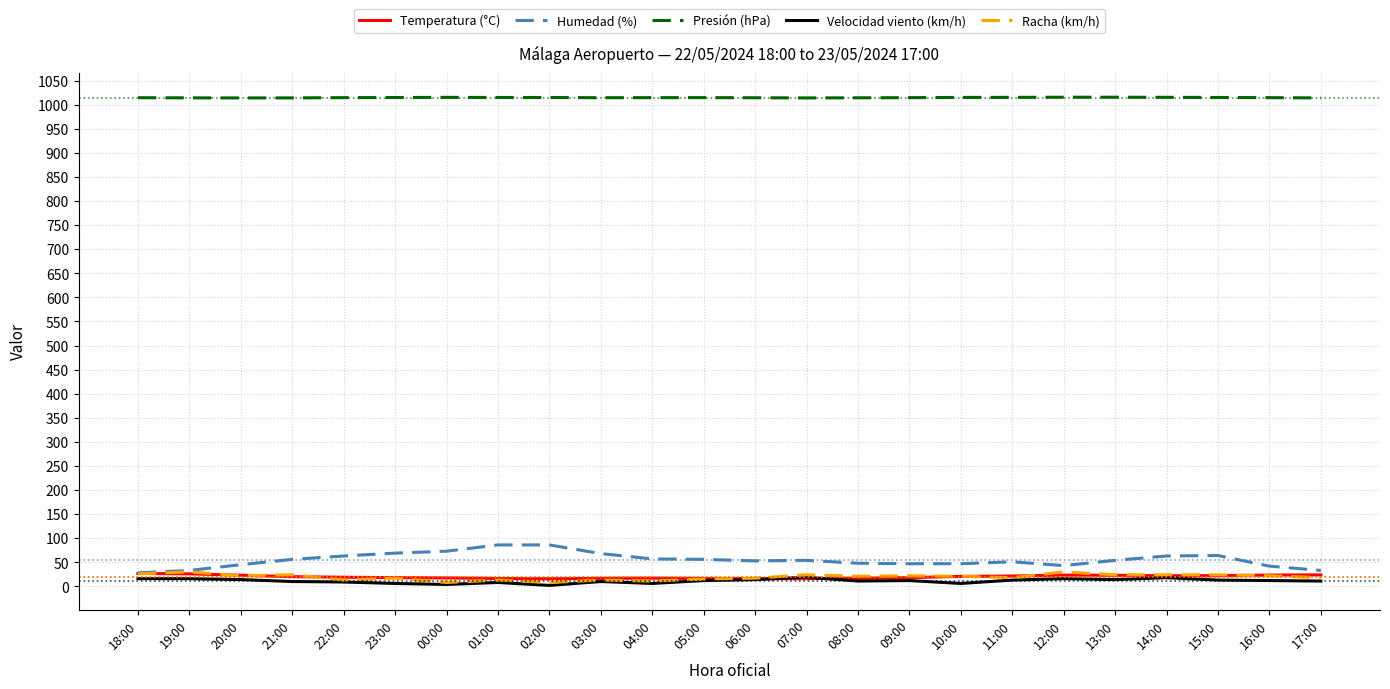

True or false: Presión (hPa) and Humedad (%) cross at least once.

False